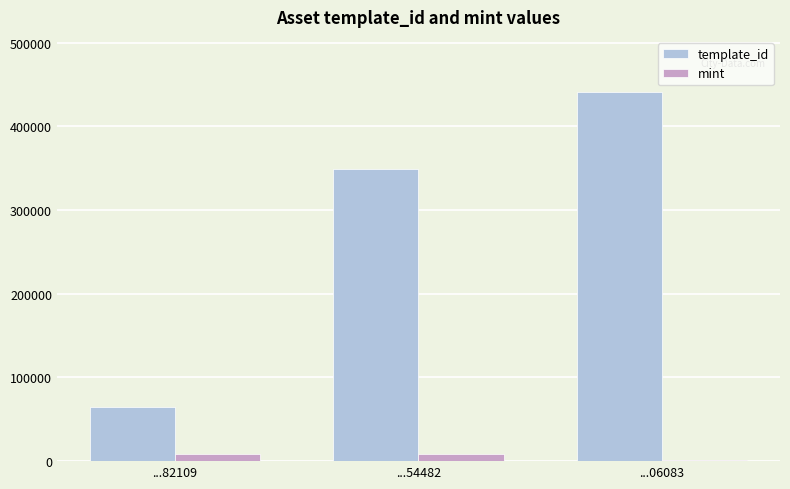

Which series changed the most between ...82109 and ...06083?

template_id